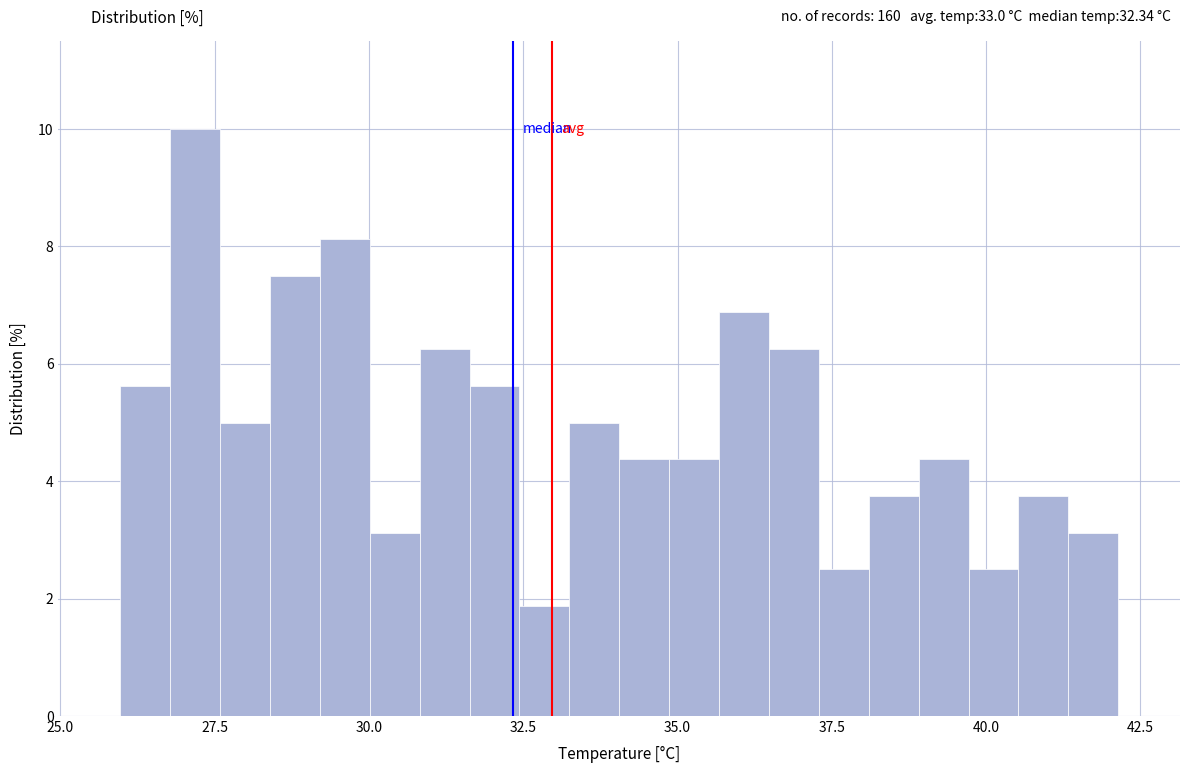

Around what value on the x-axis is the tallest bar? Give the approximate position of its centre, as read against the axis.

27.0